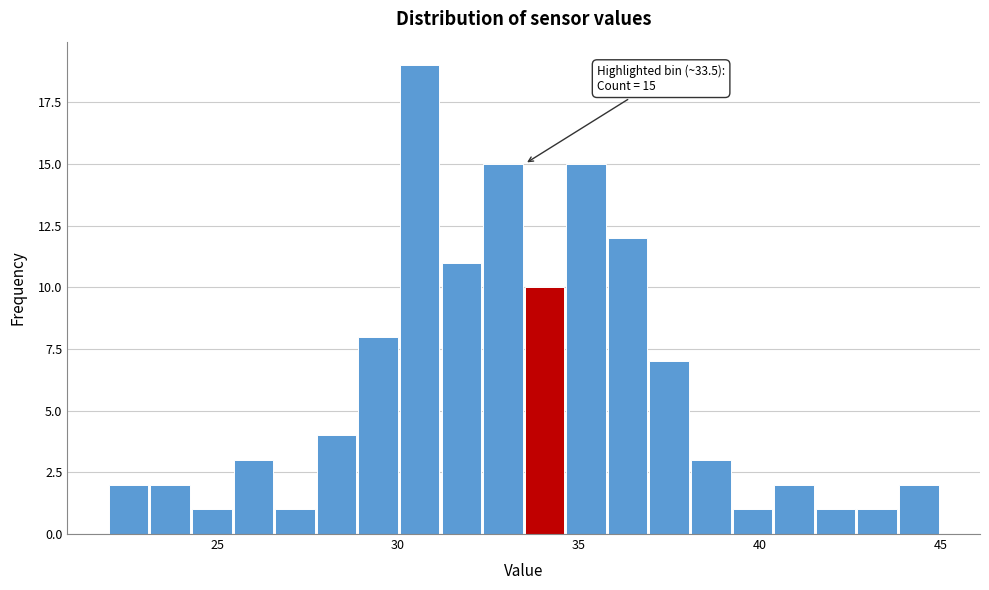

Around what value on the x-axis is the tallest bar? Give the approximate position of its centre, as read against the axis.

30.5